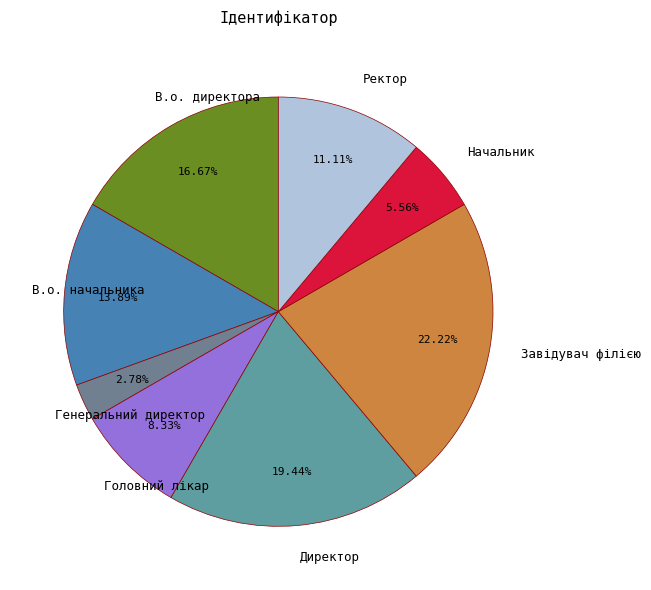

Count the number of slices in the pie.

8